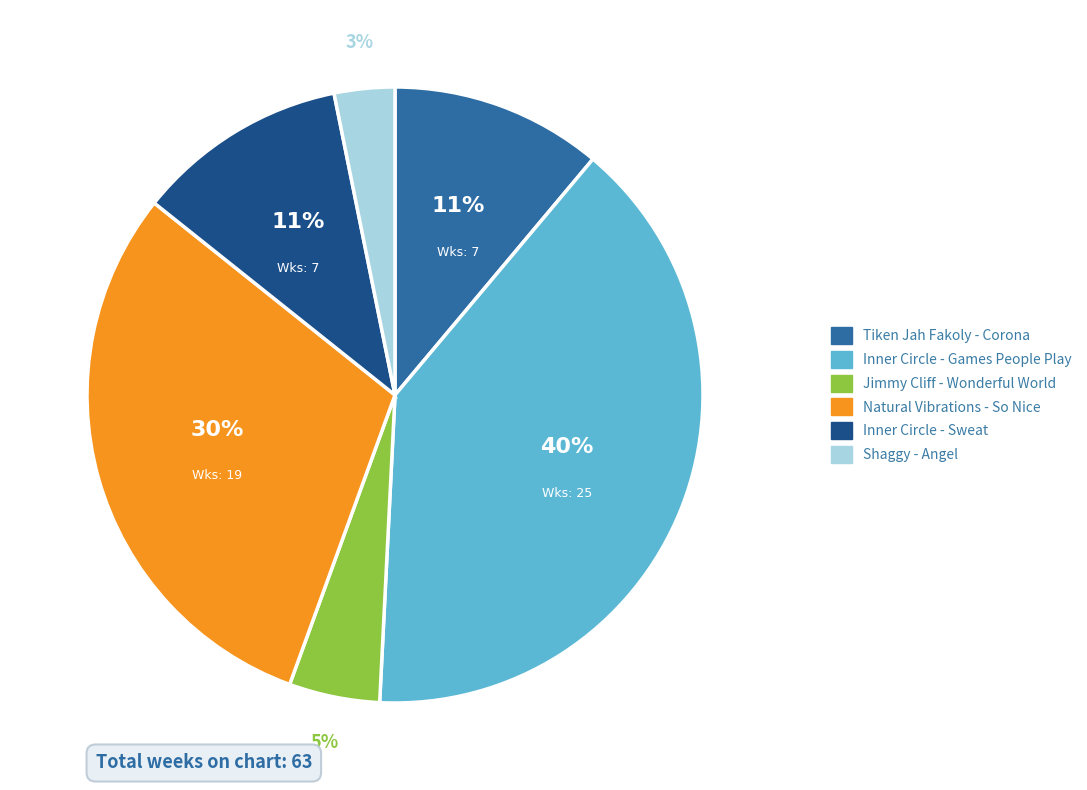

To the nearest percent, what is the average slice percentage?

17%